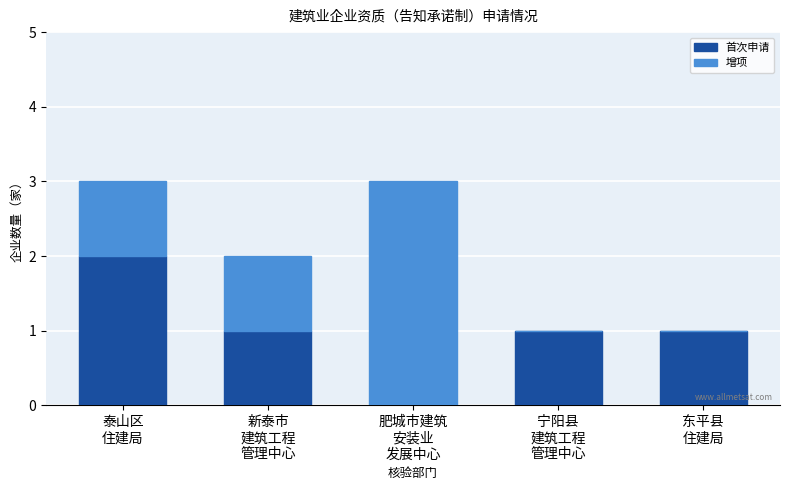

Are the bars horizontal?

No